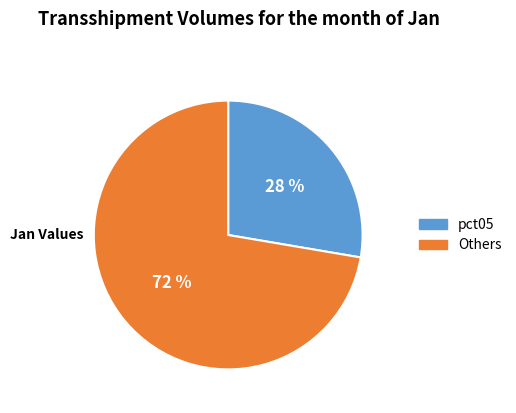

Is it true that pct05 is 20% of the pie?

False